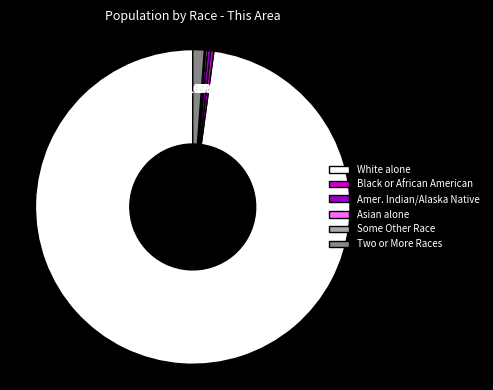

To the nearest percent, what percentage of the pie is Two or More Races?

1%